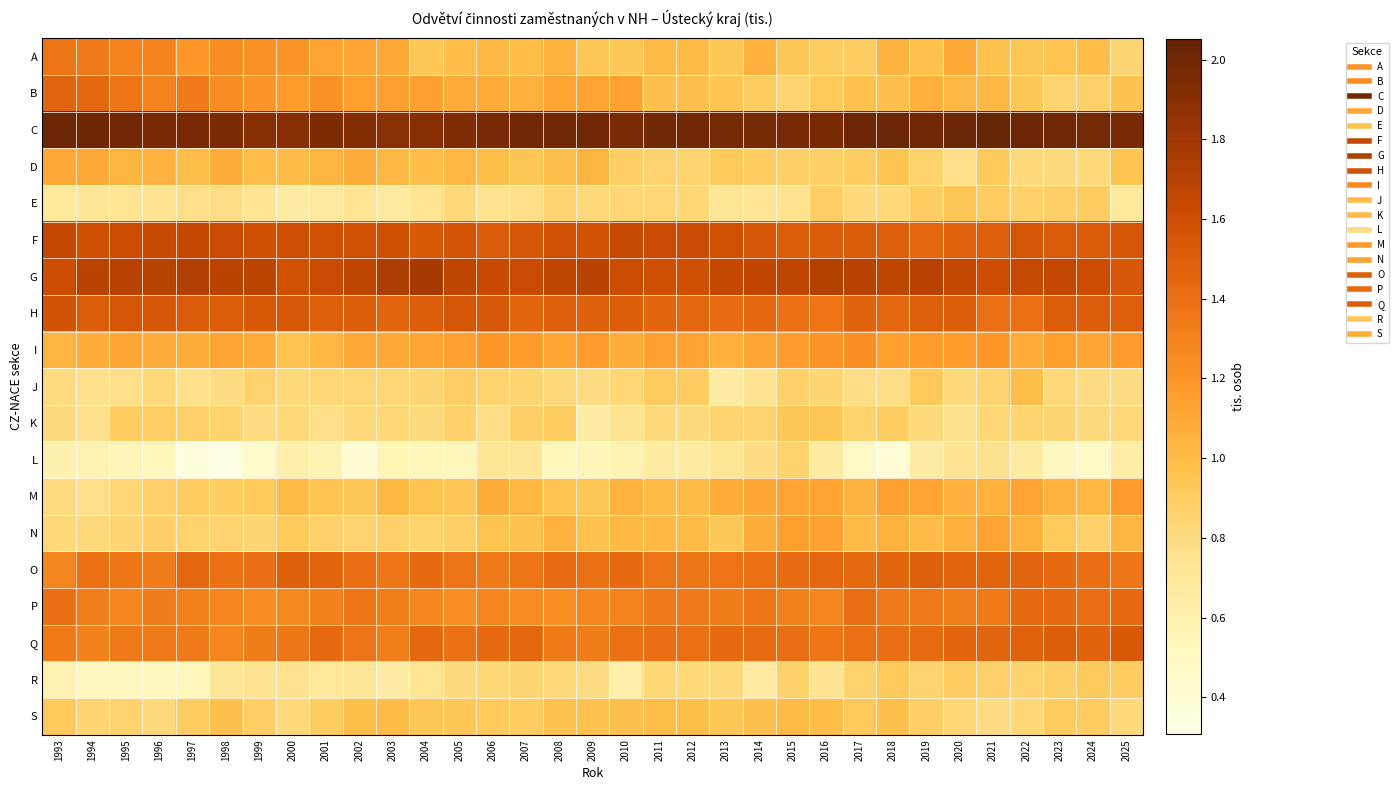

Which category has the lowest value across all series?

1998